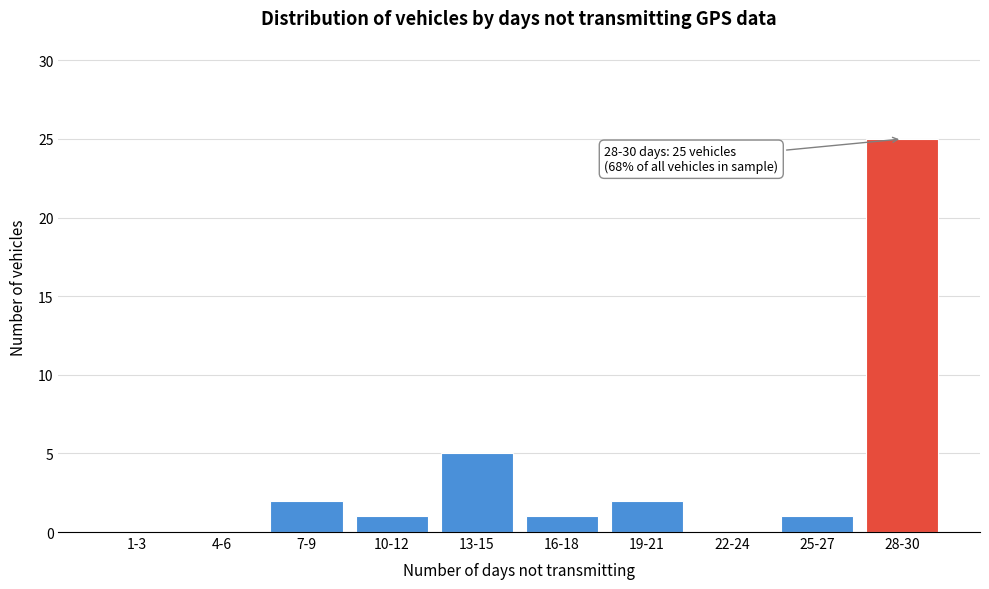

Reading left to right, extract all data points from this chart.

1-3=0	4-6=0	7-9=2	10-12=1	13-15=5	16-18=1	19-21=2	22-24=0	25-27=1	28-30=25